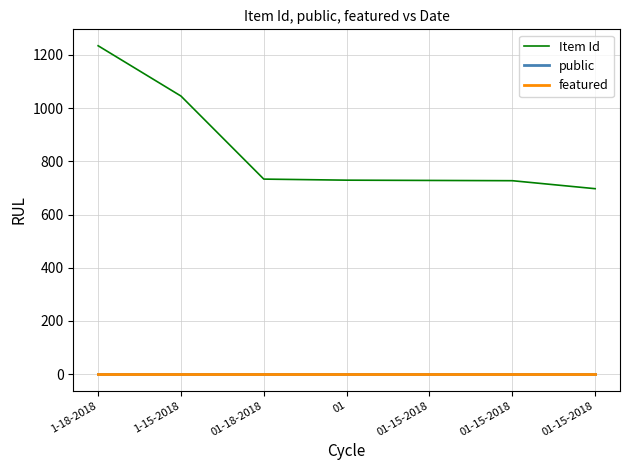

True or false: featured and public intersect in this chart.

False